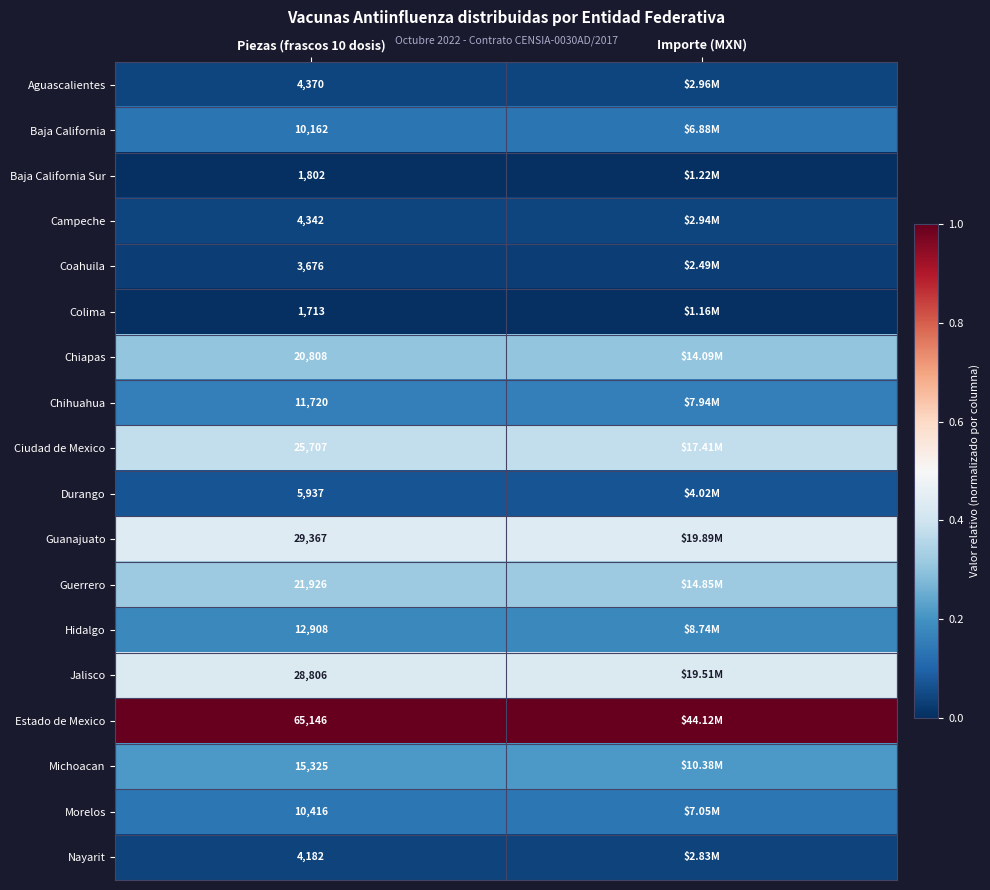

Is it true that Michoacan equals 0.2 at Piezas (frascos 10 dosis)?

True